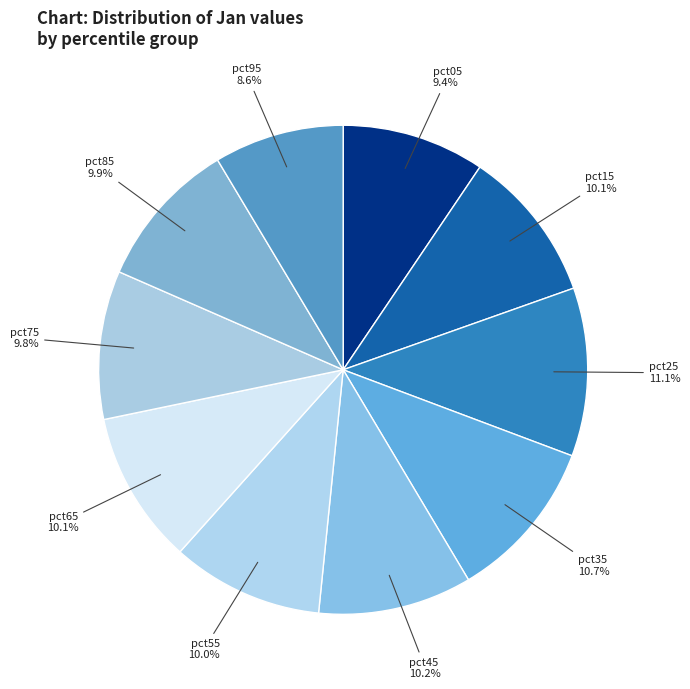

Rank the categories by value from highest to lowest.

pct25, pct35, pct45, pct15, pct65, pct55, pct85, pct75, pct05, pct95